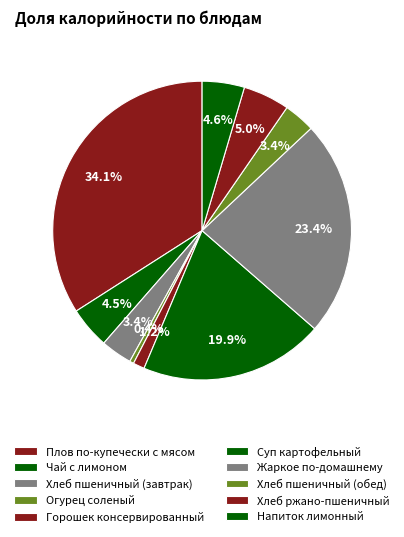

How many slices are in this pie chart?

10